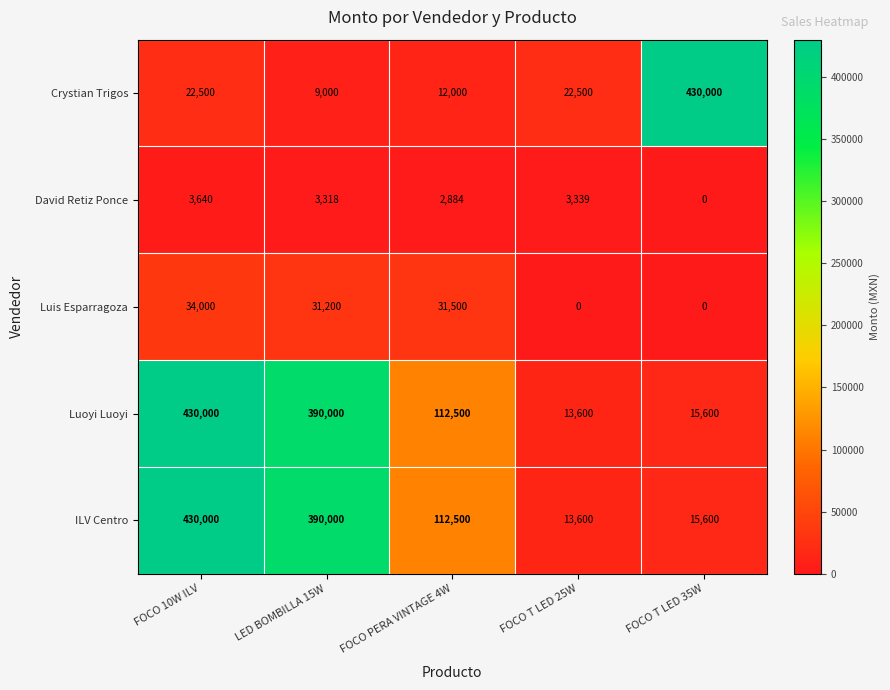

List the labels in order of Luoyi Luoyi value, largest first.

FOCO 10W ILV, LED BOMBILLA 15W, FOCO PERA VINTAGE 4W, FOCO T LED 35W, FOCO T LED 25W